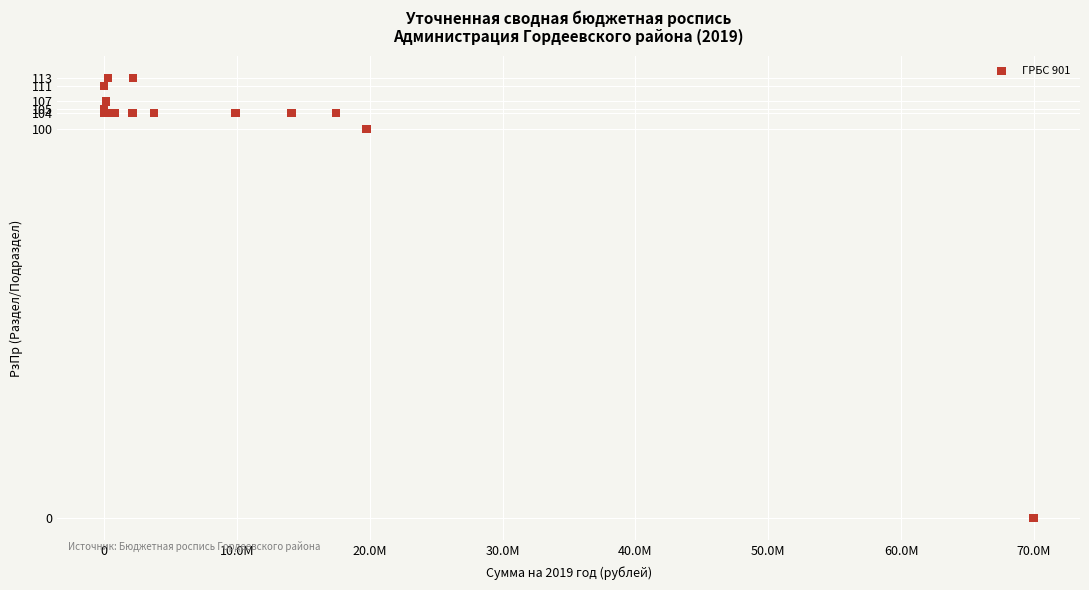

What Y value in the scatter plot is closest to 56?

100